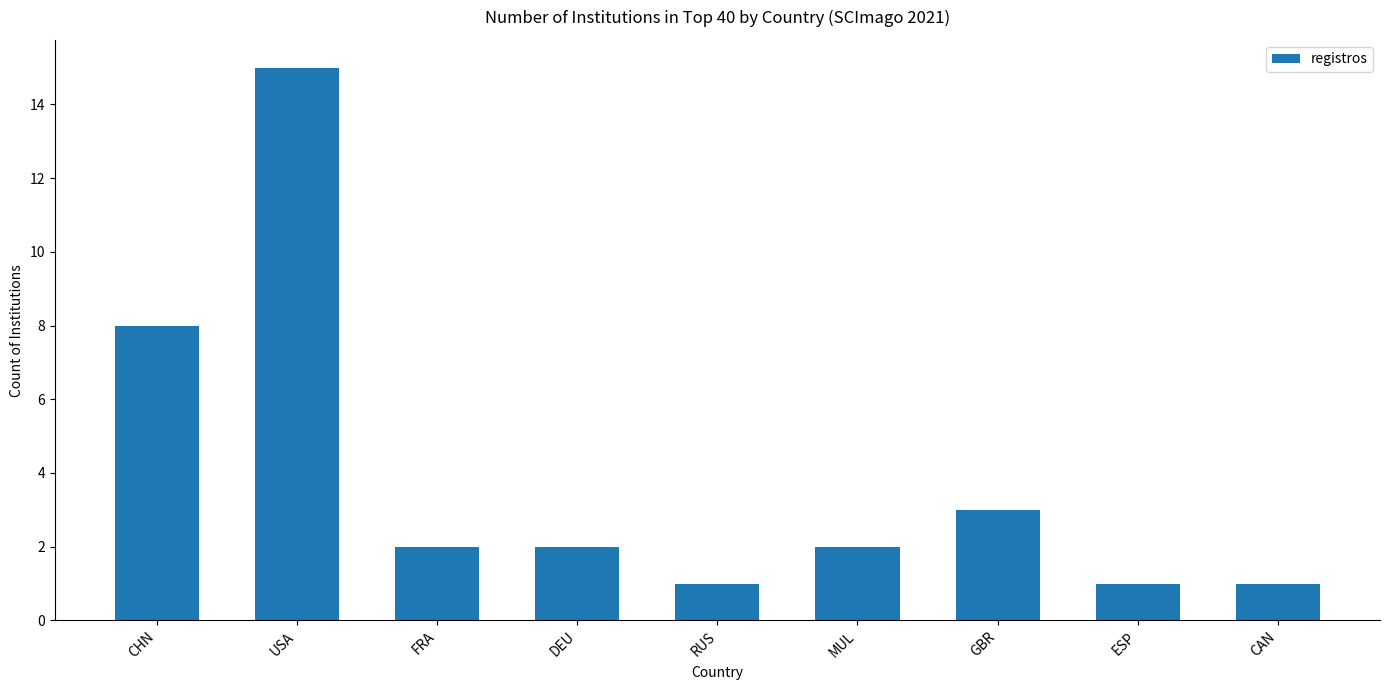

Between USA and CHN, which is larger?

USA